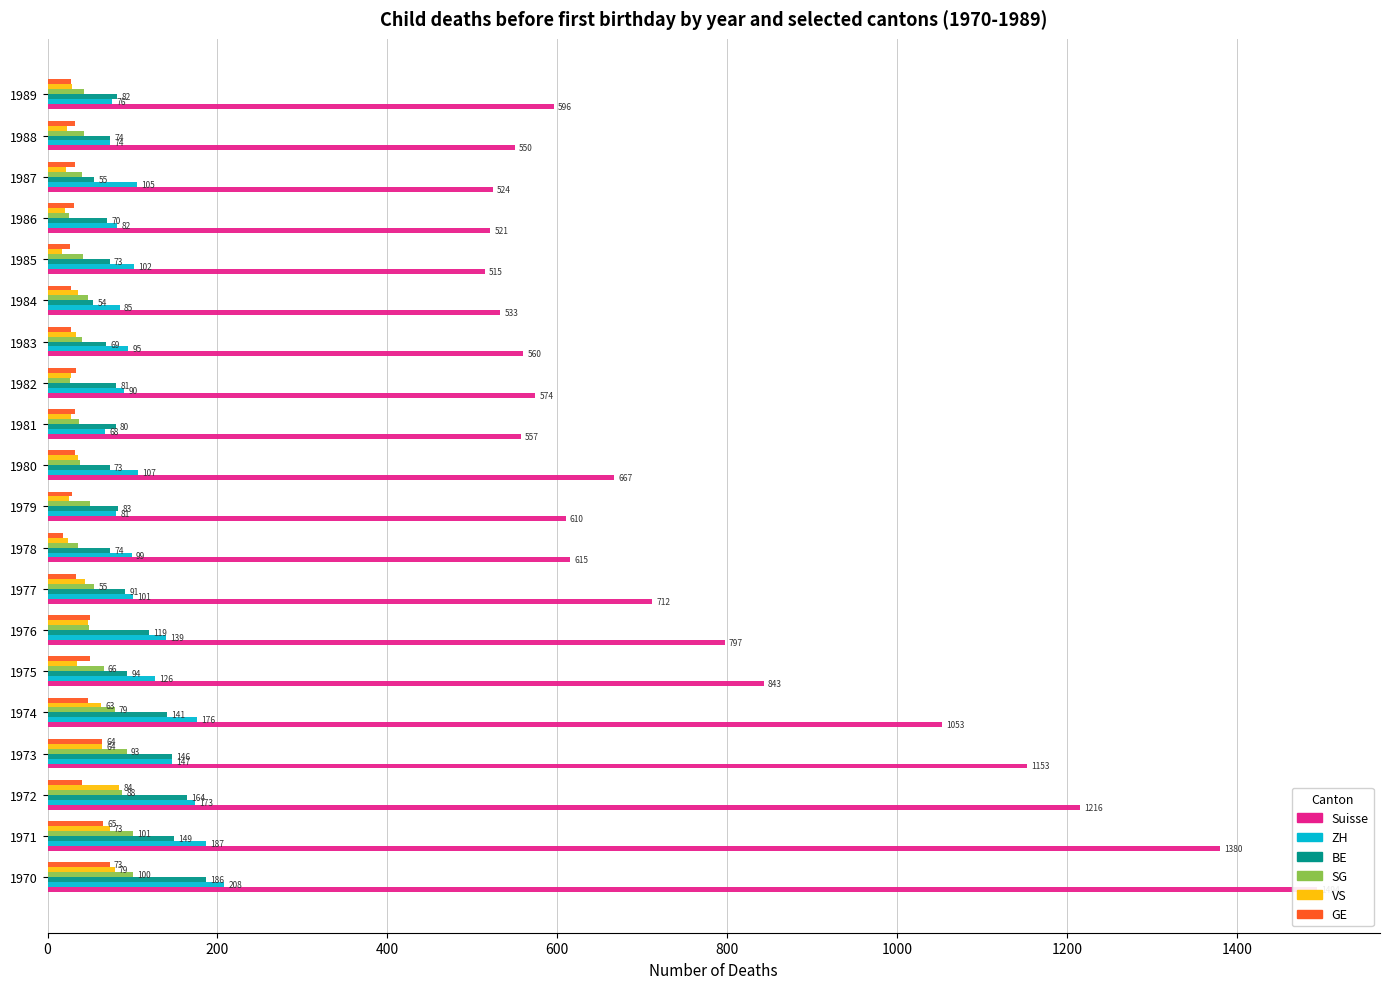

True or false: SG has a value of 28 at 1973.

False